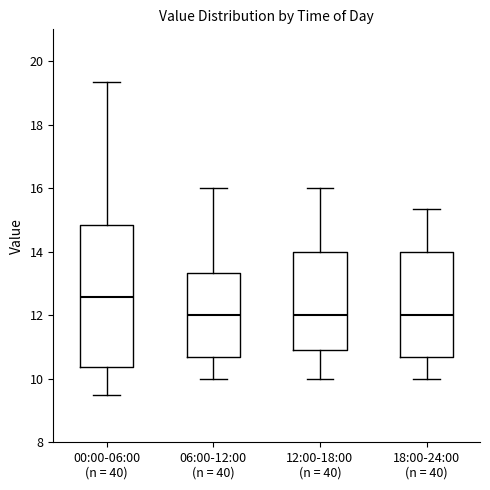

Reading left to right, transcribe this box plot: for each box, give where its median line is, the range the box spans, and where its two whiskers end, as read against the y-axis. The values are not printed on the chart, so give them approximately, as read against the axis.

00:00-06:00 (n = 40): median 12.6, box 10.4 to 14.8, whiskers 9.6 to 19.4
06:00-12:00 (n = 40): median 12.0, box 10.6 to 13.4, whiskers 10.0 to 16.0
12:00-18:00 (n = 40): median 12.0, box 11.0 to 14.0, whiskers 10.0 to 16.0
18:00-24:00 (n = 40): median 12.0, box 10.6 to 14.0, whiskers 10.0 to 15.4